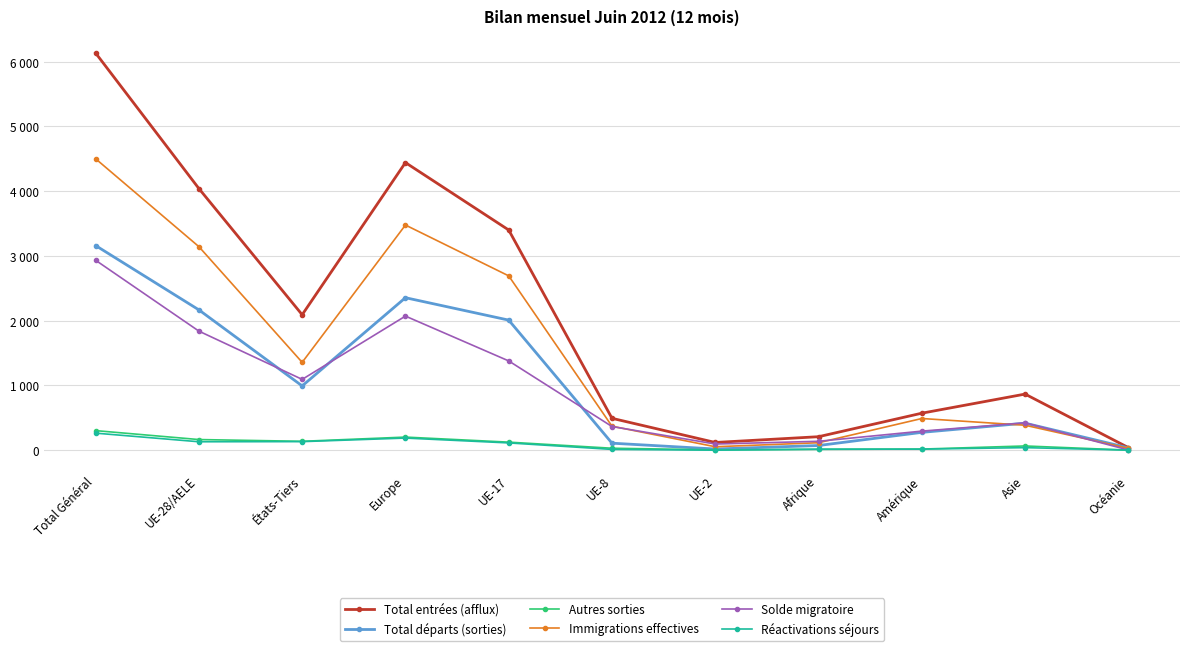

List the series in order of their peak value, lowest first.

Réactivations séjours, Autres sorties, Solde migratoire, Total départs (sorties), Immigrations effectives, Total entrées (afflux)